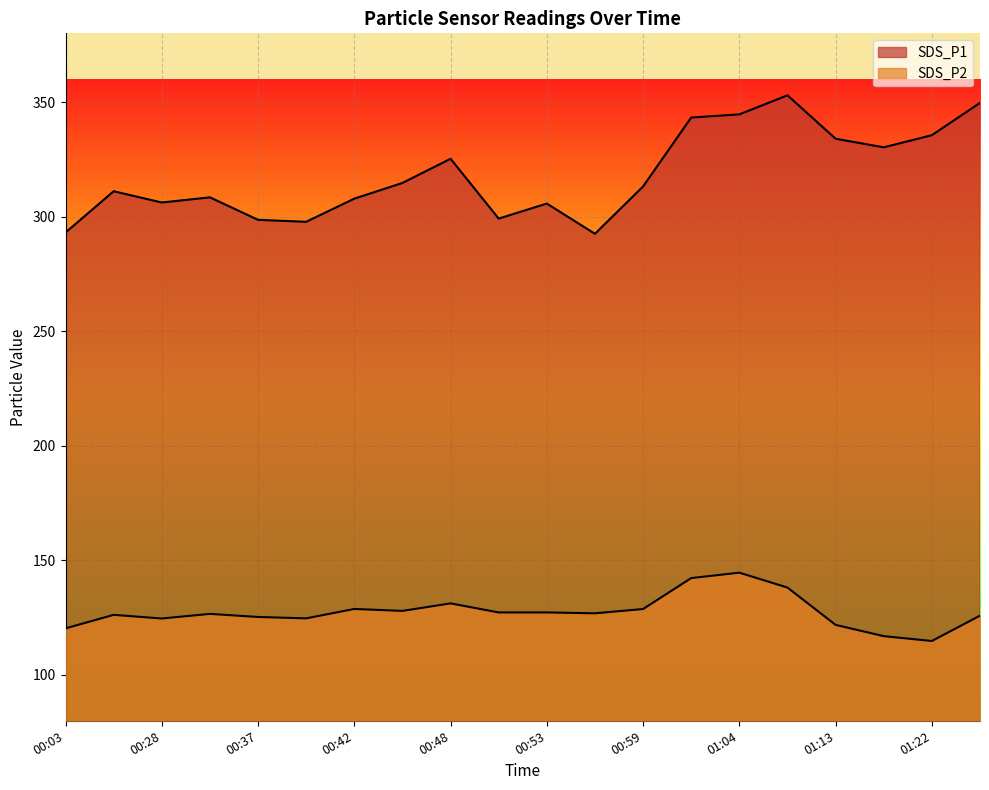

What is the average value of the SDS_P1 series?

318.2